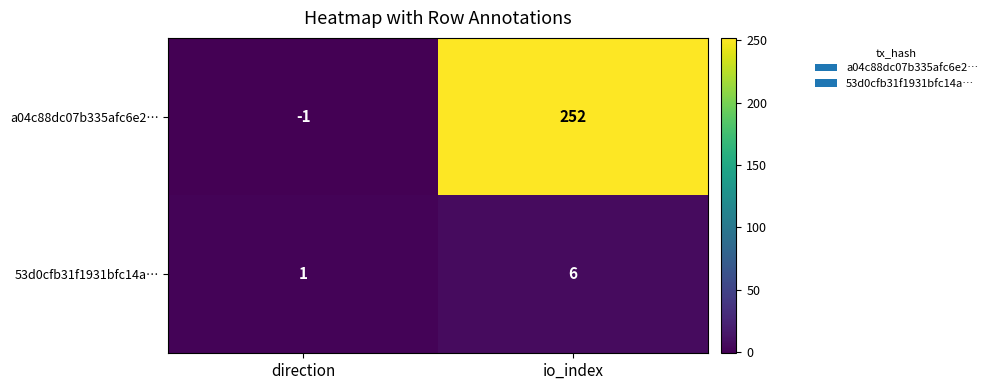

The 53d0cfb31f1931bfc14a… series shows 9 at io_index. True or false?

False